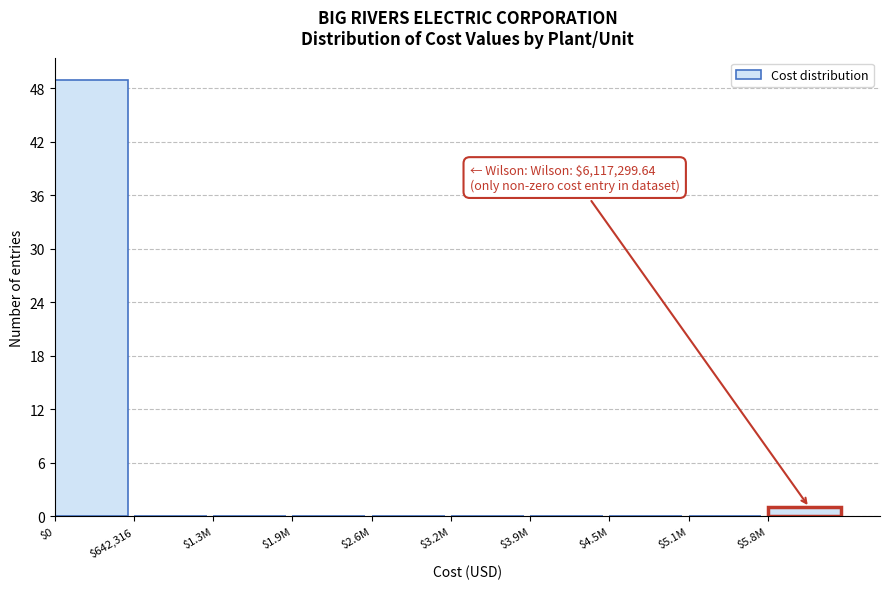

Which category has the highest value across all series?

$0